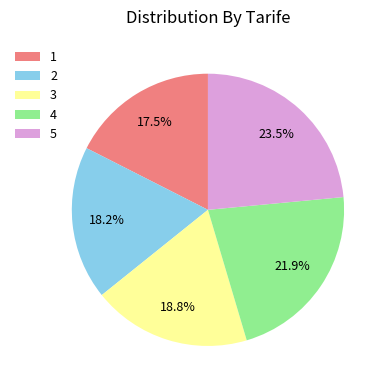

Which slice is the largest?

5